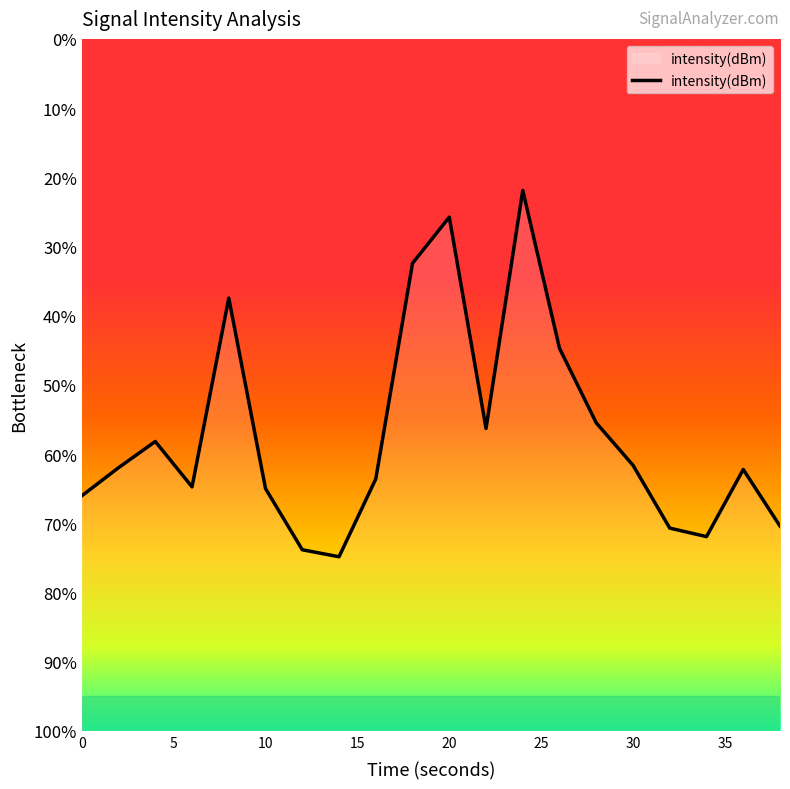

At which label does the data first exceed -131?

10